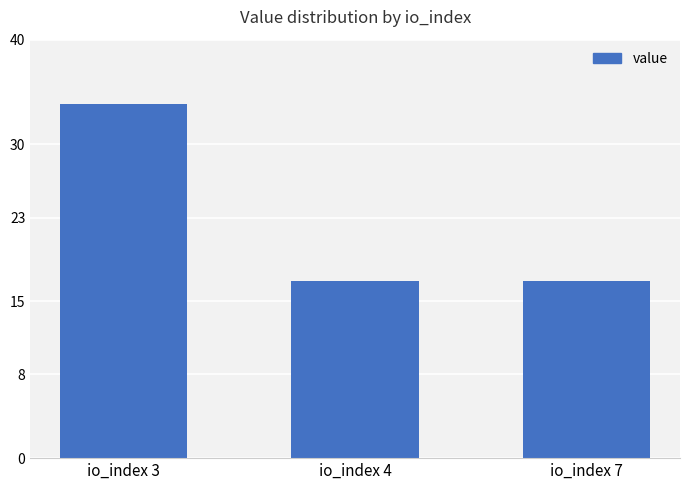

What is the difference between the values at io_index 3 and io_index 7?

16.9